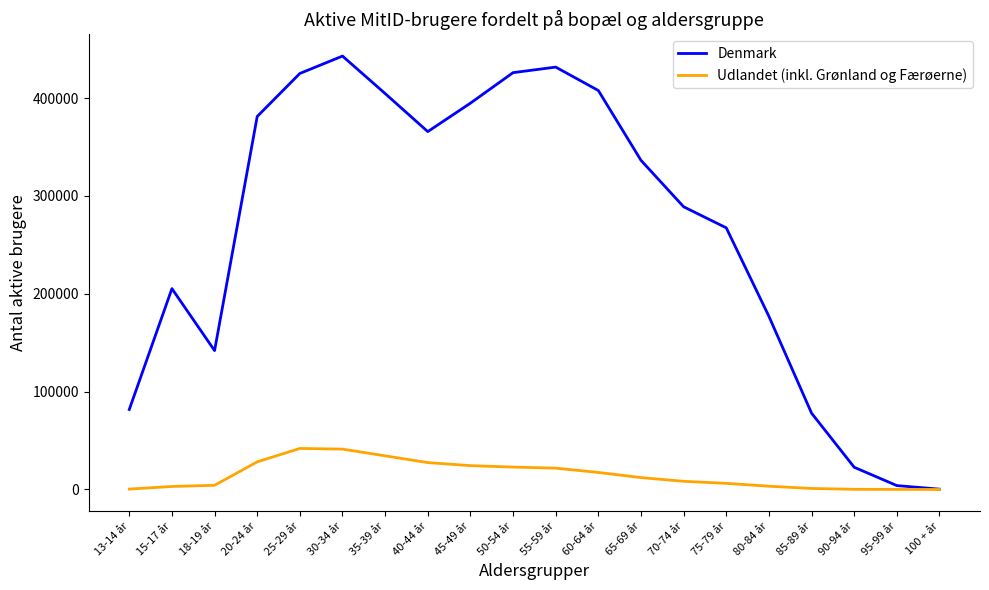

True or false: Denmark has a value of 113611 at 30-34 år.

False